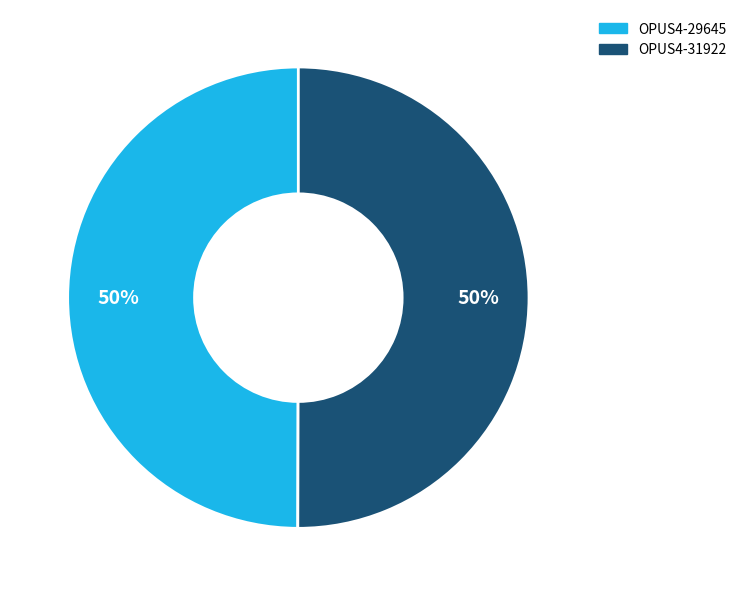

To the nearest percent, what is the average slice percentage?

50%